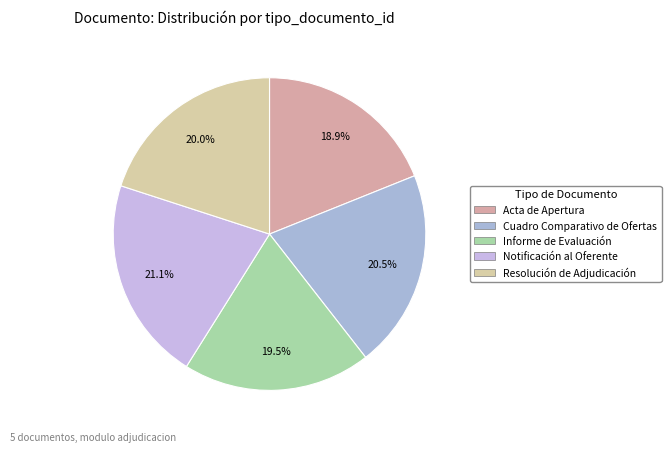

How many segments does this pie chart have?

5